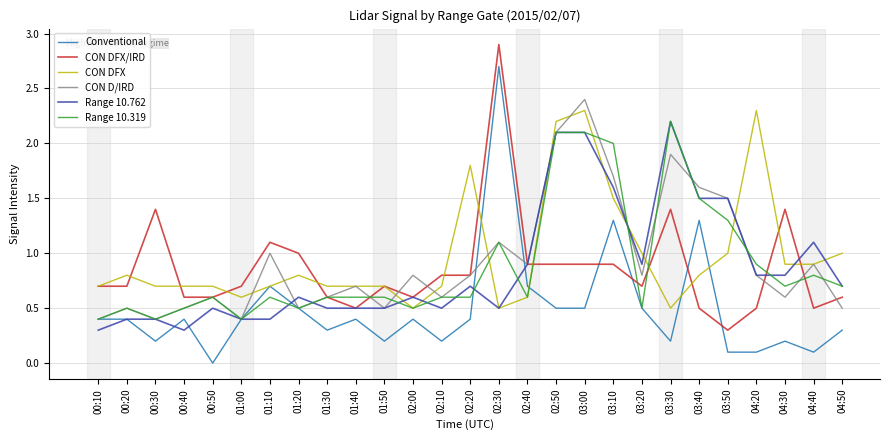

Reading right to left, extract all data points from this chart.

Conventional: 0.3	0.1	0.2	0.1	0.1	1.3	0.2	0.5	1.3	0.5	0.5	0.7	2.7	0.4	0.2	0.4	0.2	0.4	0.3	0.5	0.7	0.4	0.0	0.4	0.2	0.4	0.4
CON DFX/IRD: 0.6	0.5	1.4	0.5	0.3	0.5	1.4	0.7	0.9	0.9	0.9	0.9	2.9	0.8	0.8	0.6	0.7	0.5	0.6	1.0	1.1	0.7	0.6	0.6	1.4	0.7	0.7
CON DFX: 1.0	0.9	0.9	2.3	1.0	0.8	0.5	1.0	1.5	2.3	2.2	0.6	0.5	1.8	0.7	0.5	0.7	0.7	0.7	0.8	0.7	0.6	0.7	0.7	0.7	0.8	0.7
CON D/IRD: 0.5	0.9	0.6	0.8	1.5	1.6	1.9	0.8	1.7	2.4	2.1	0.9	1.1	0.8	0.6	0.8	0.5	0.7	0.6	0.5	1.0	0.4	0.6	0.5	0.4	0.5	0.4
Range 10.762: 0.7	1.1	0.8	0.8	1.5	1.5	2.2	0.9	1.6	2.1	2.1	0.9	0.5	0.7	0.5	0.6	0.5	0.5	0.5	0.6	0.4	0.4	0.5	0.3	0.4	0.4	0.3
Range 10.319: 0.7	0.8	0.7	0.9	1.3	1.5	2.2	0.5	2.0	2.1	2.1	0.6	1.1	0.6	0.6	0.5	0.6	0.6	0.6	0.5	0.6	0.4	0.6	0.5	0.4	0.5	0.4